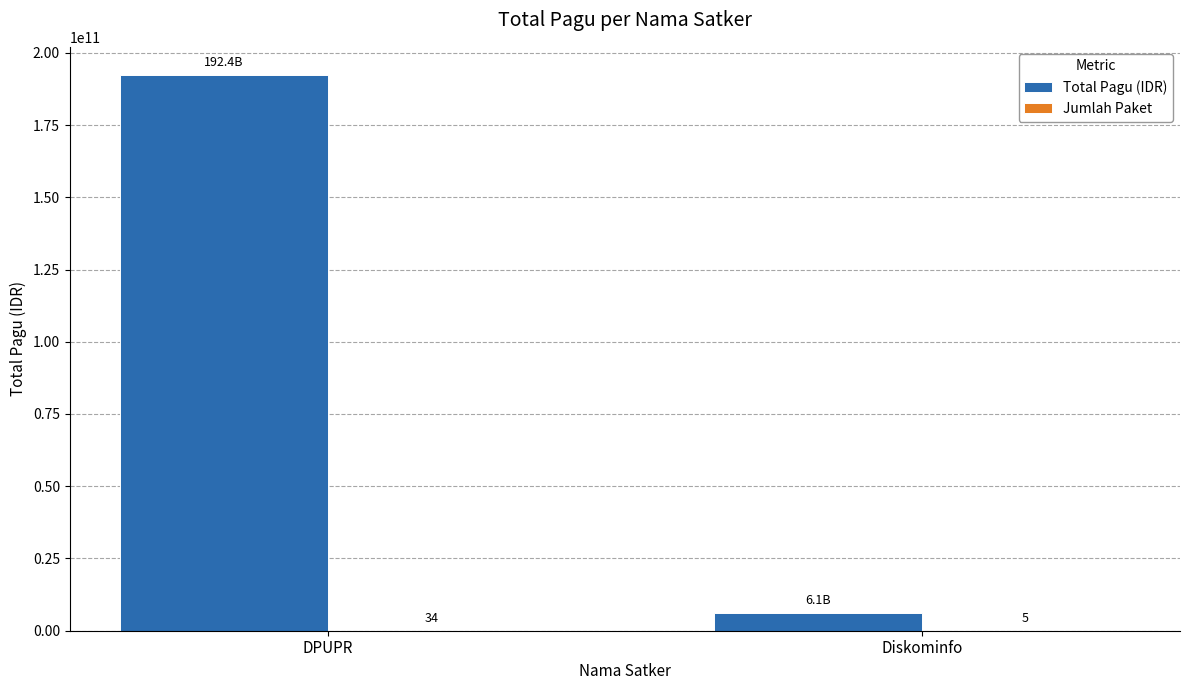

Are the bars grouped side by side (vs. stacked)?

Yes